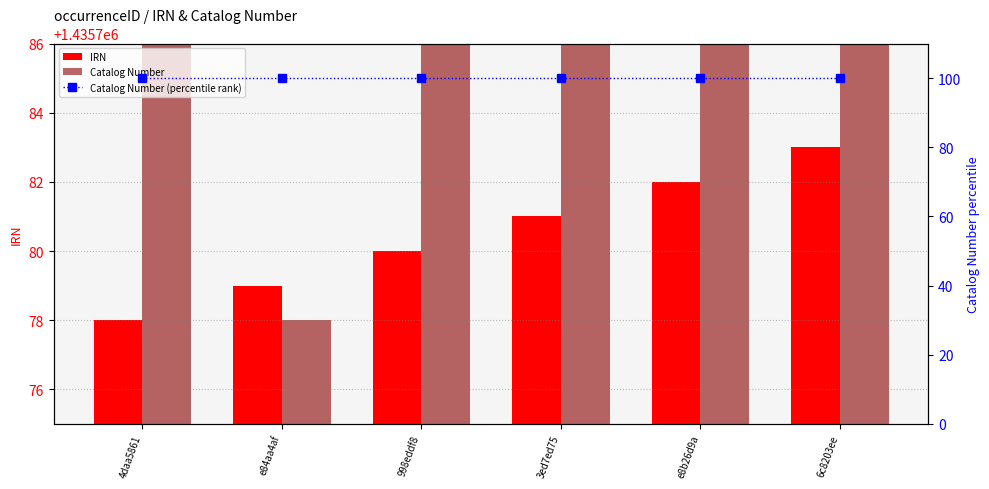

How many data points in IRN are less than 1435781?

3